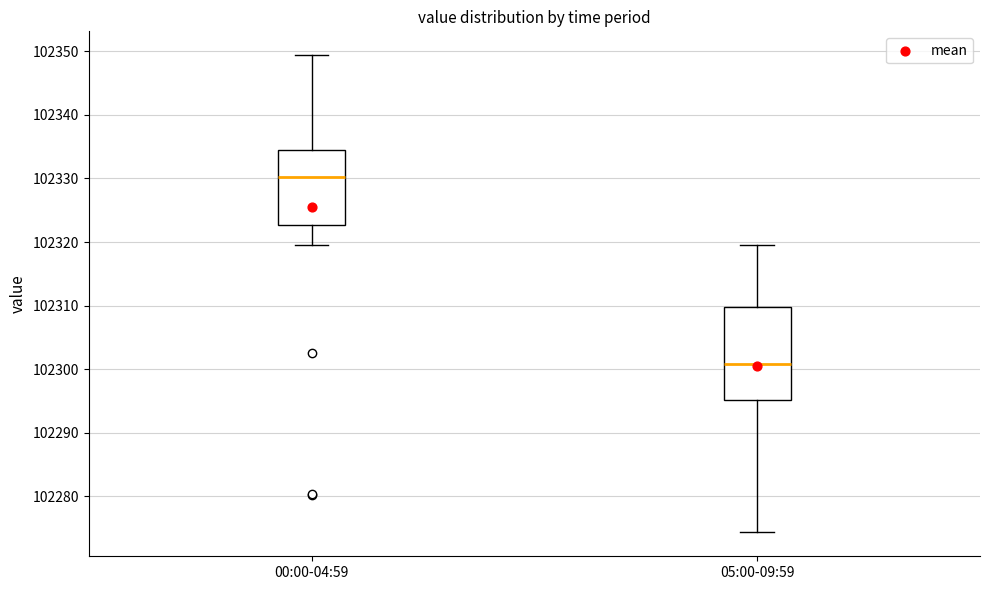

Reading left to right, transcribe this box plot: for each box, give where its median line is, the range the box spans, and where its two whiskers end, as read against the y-axis. The values are not printed on the chart, so give them approximately, as read against the axis.

00:00-04:59: median 102330, box 102323 to 102334, whiskers 102320 to 102349
05:00-09:59: median 102301, box 102295 to 102310, whiskers 102274 to 102320